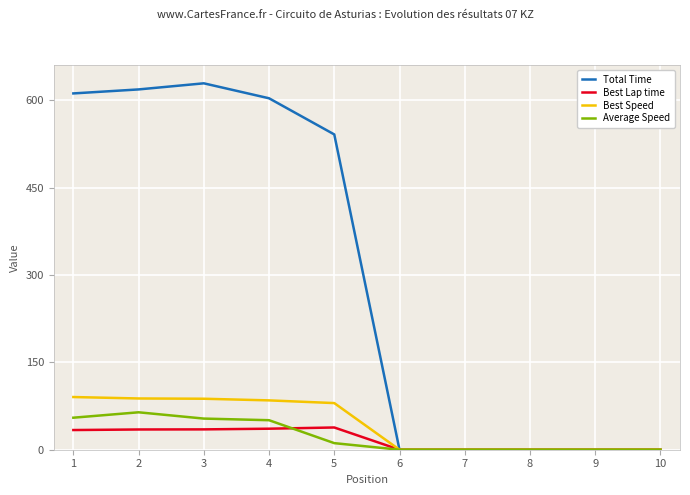

Which series has the largest total across all categories?

Total Time